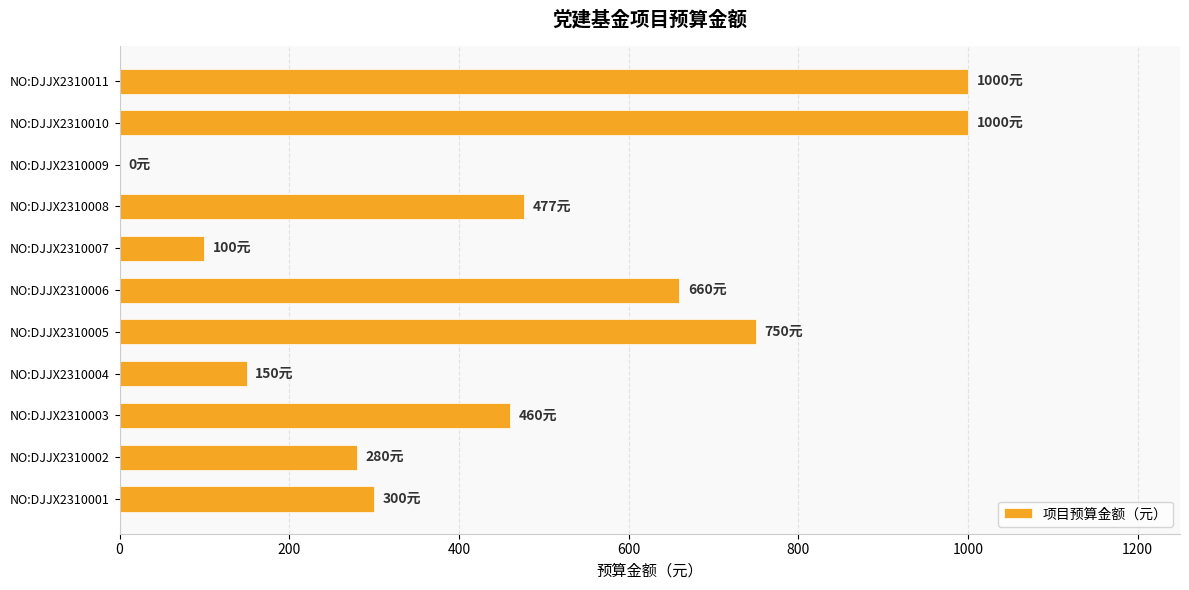

What is the change in value from NO:DJJX2310007 to NO:DJJX2310011?

+900